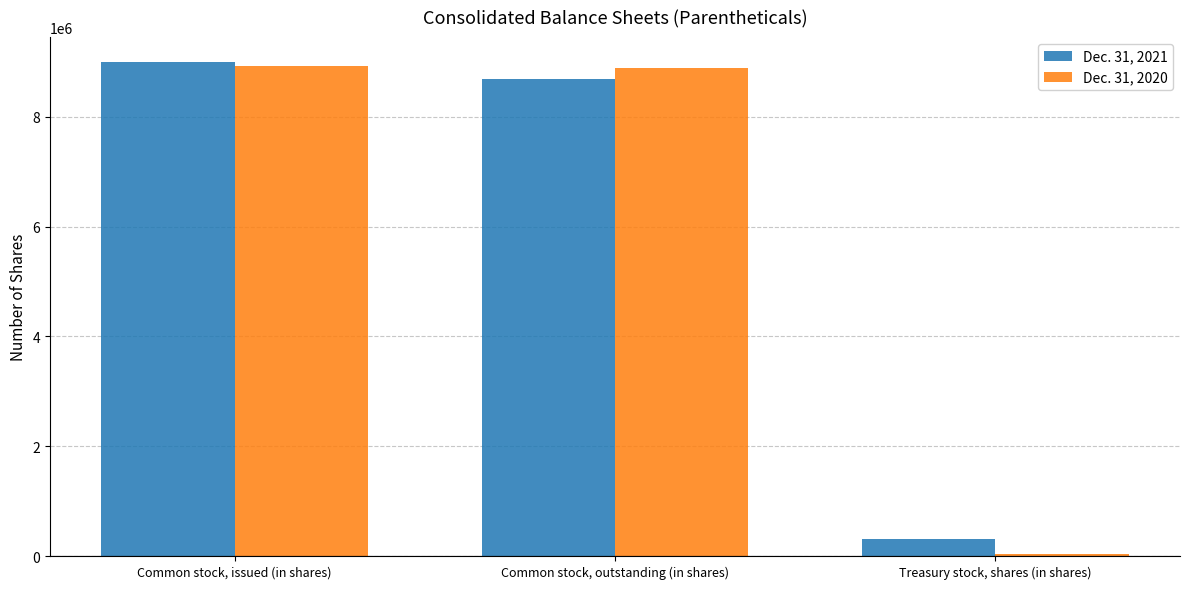

What are all the series names shown in the legend?

Dec. 31, 2021, Dec. 31, 2020